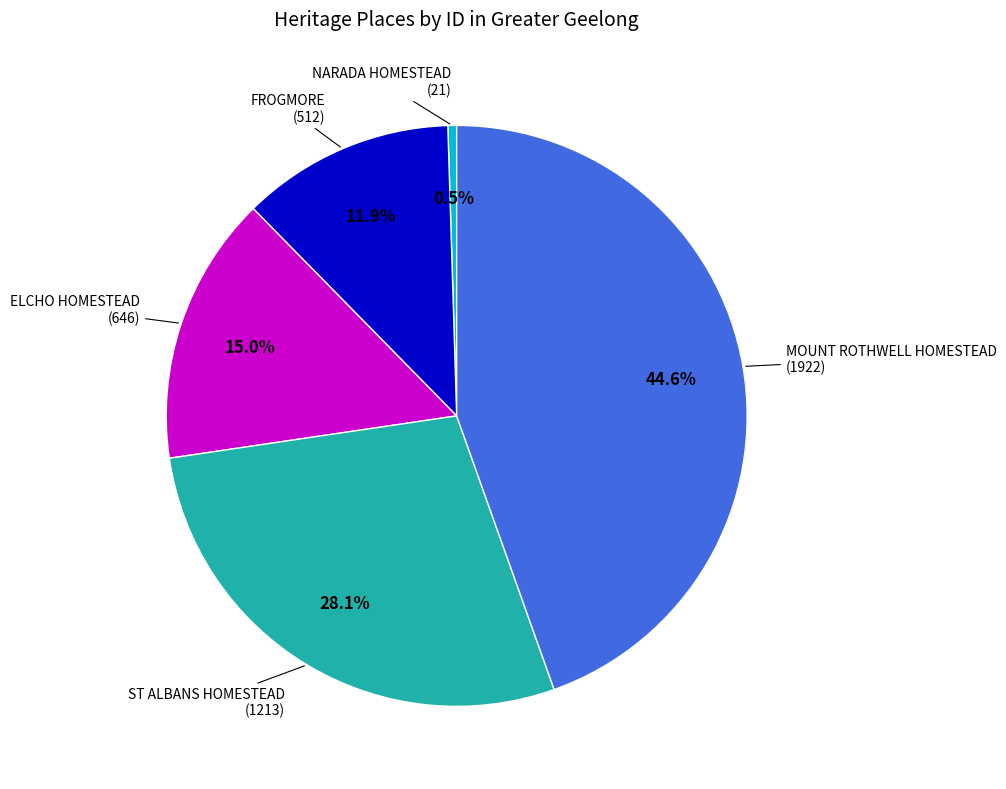

Between NARADA HOMESTEAD and MOUNT ROTHWELL HOMESTEAD, which is larger?

MOUNT ROTHWELL HOMESTEAD